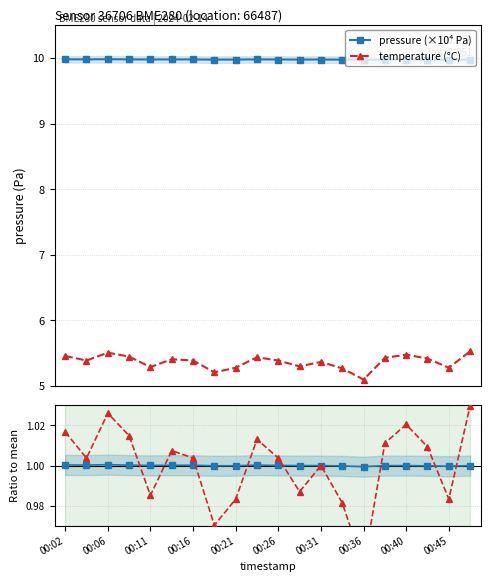

How many temperature (°C) values are between 5 and 6?

20